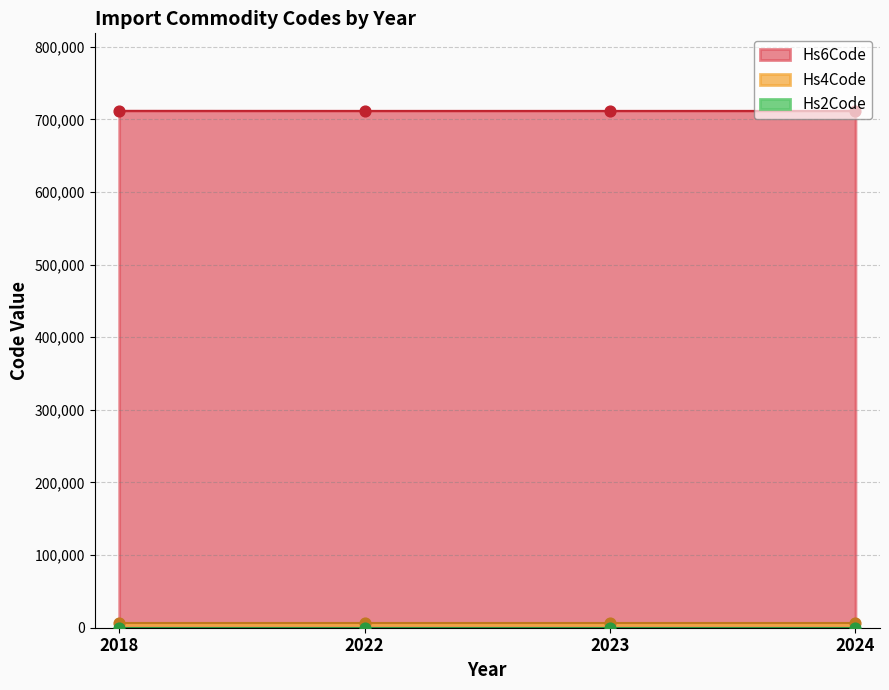

What is the total value across all series at 2024?

718907